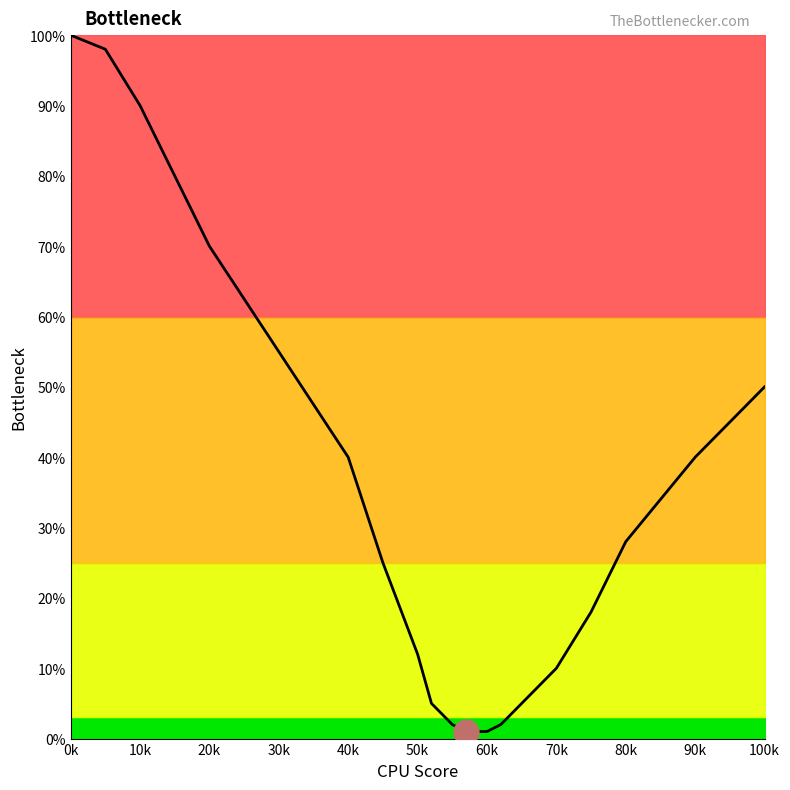

What is the difference between the maximum and minimum values?

99